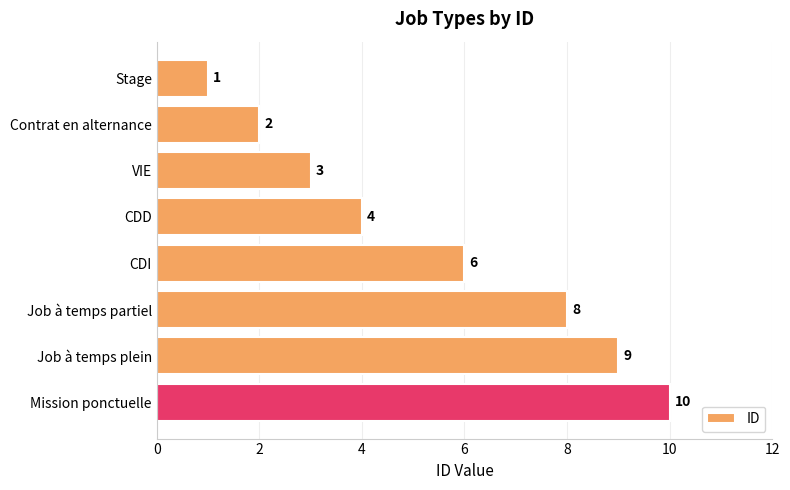

Approximately how many times larger is the value at CDD compared to CDI?

0.7